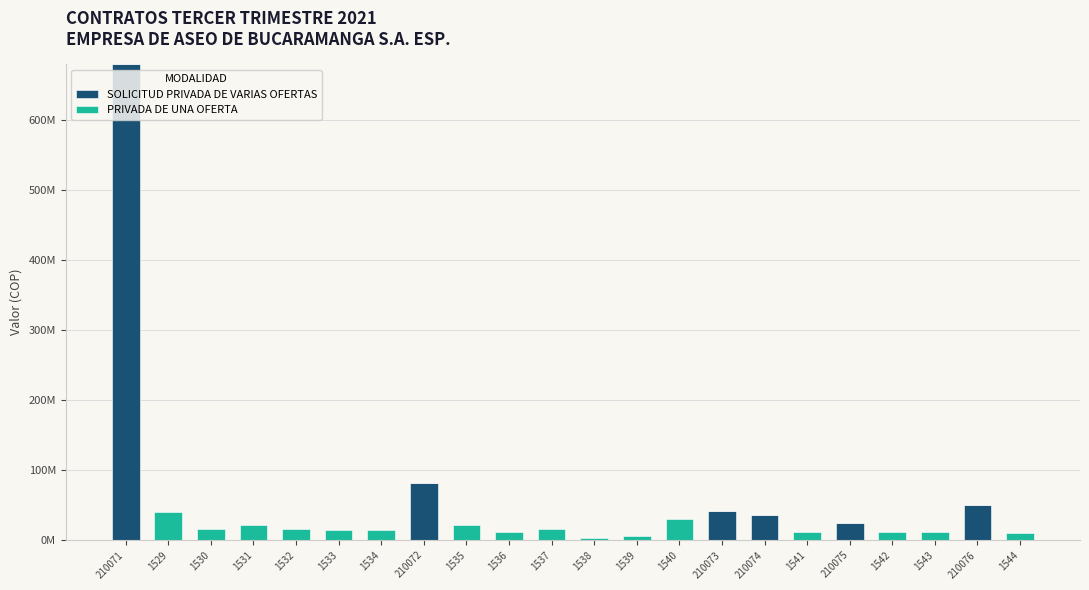

Are the bars grouped side by side (vs. stacked)?

No